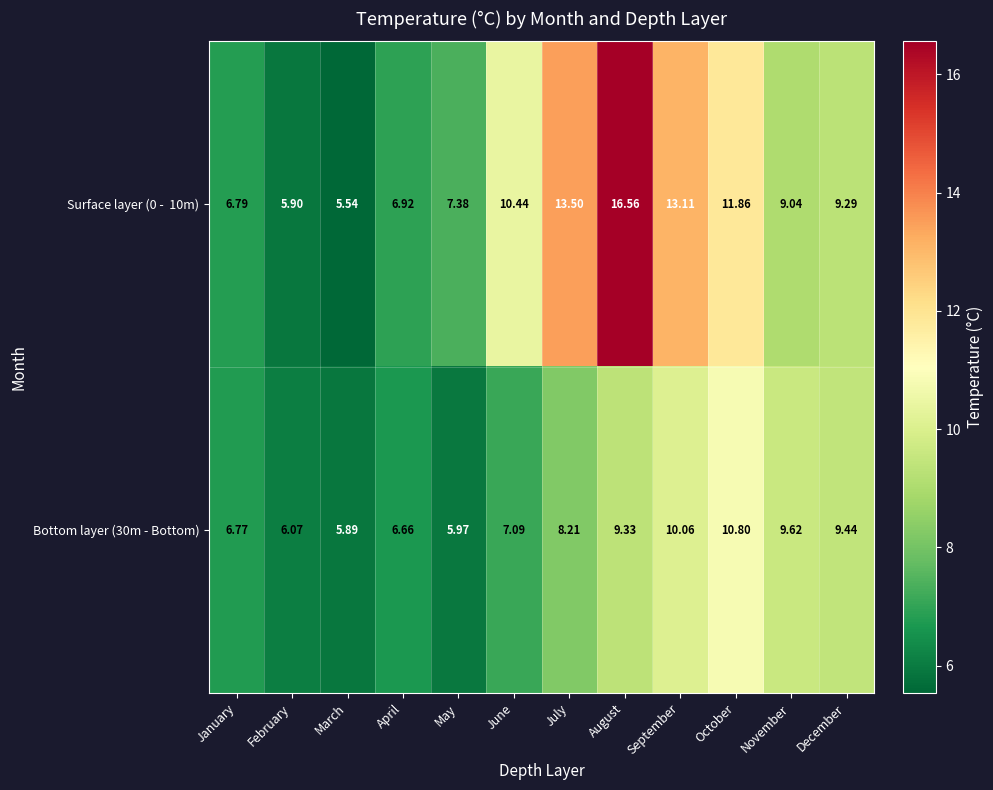

At which category is the sum across all series the highest?

August